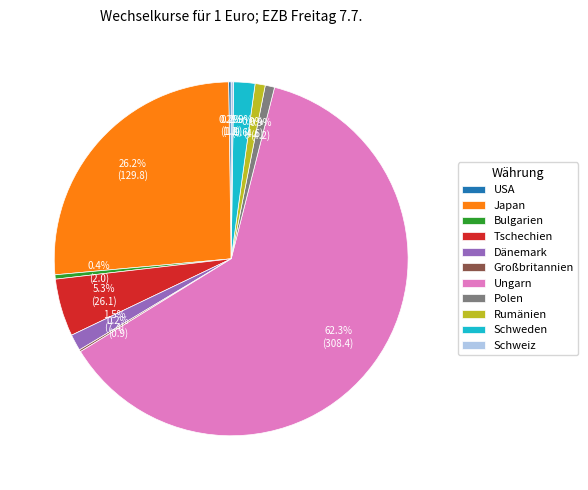

What is the largest slice in the pie chart?

Ungarn